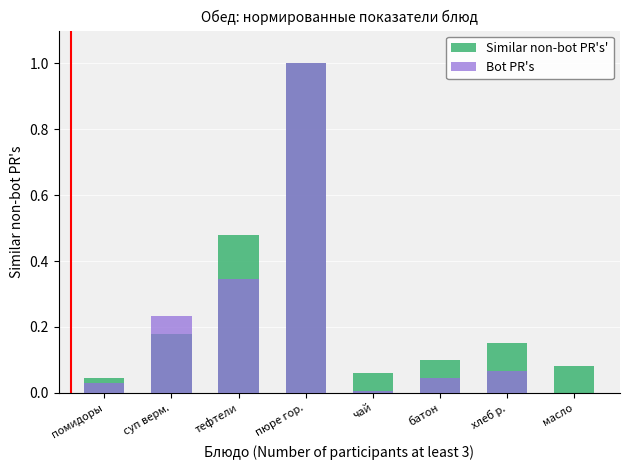

Read the Bot PR's value at пюре гор..

1.0